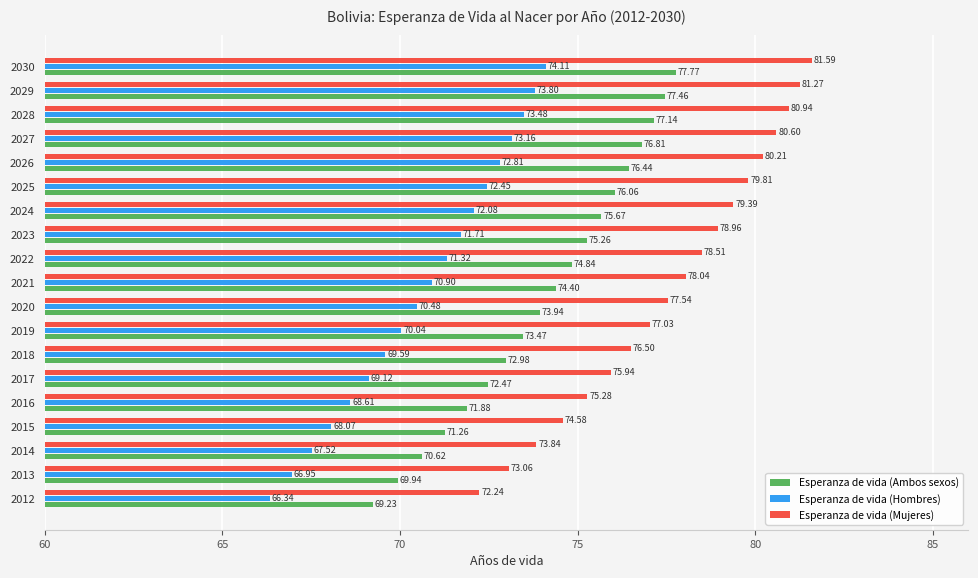

What is the sum of all Esperanza de vida (Ambos sexos) values?

1407.6